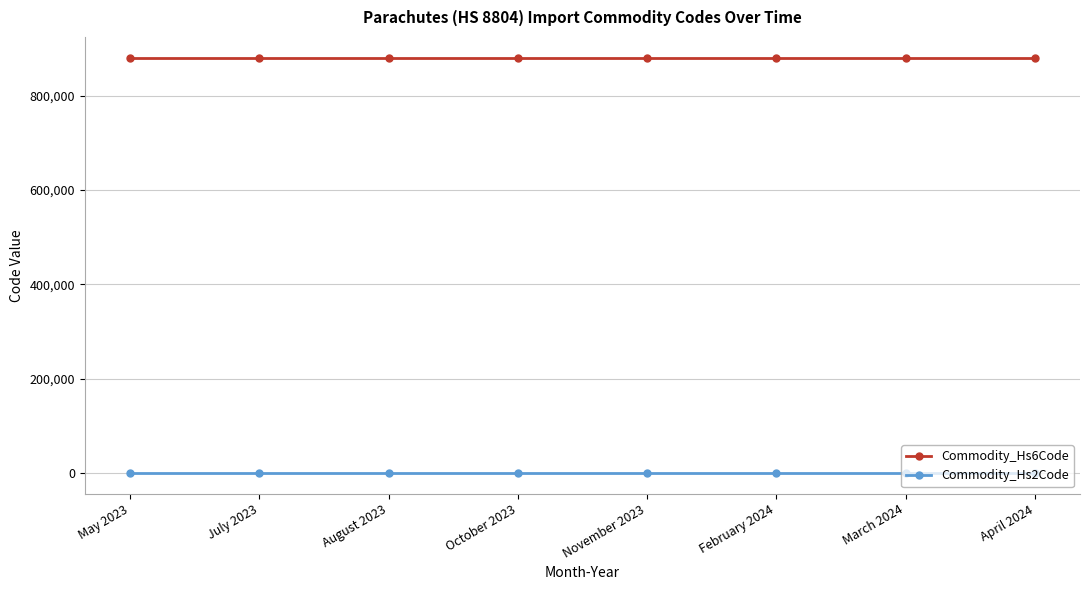

Reading right to left, what are all the values shown in this chart?

Commodity_Hs6Code: April 2024=880400	March 2024=880400	February 2024=880400	November 2023=880400	October 2023=880400	August 2023=880400	July 2023=880400	May 2023=880400
Commodity_Hs2Code: April 2024=88	March 2024=88	February 2024=88	November 2023=88	October 2023=88	August 2023=88	July 2023=88	May 2023=88